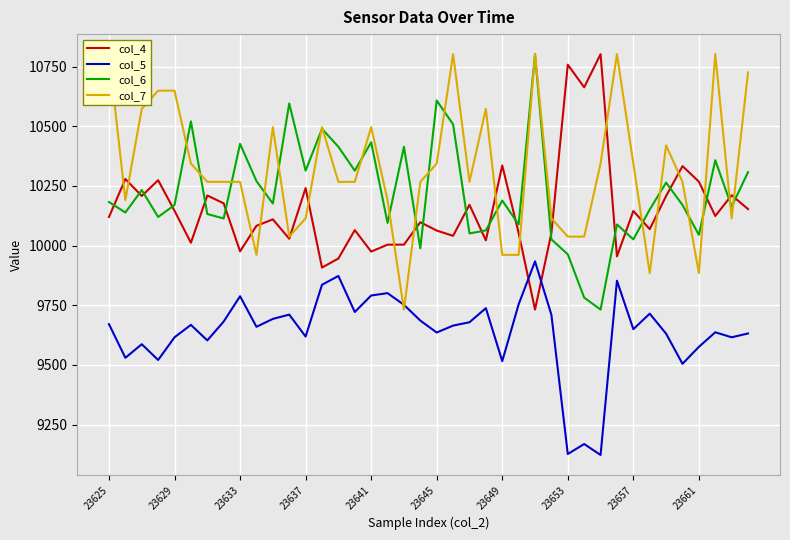

How many data points does each series have?

40